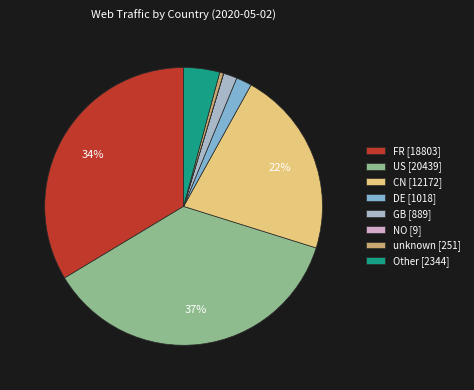

Is it true that CN is 22% of the pie?

True